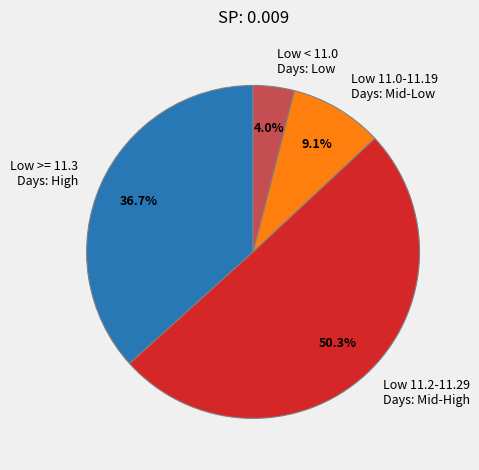

Between Low 11.0-11.19 Days: Mid-Low and Low >= 11.3 Days: High, which is larger?

Low >= 11.3 Days: High